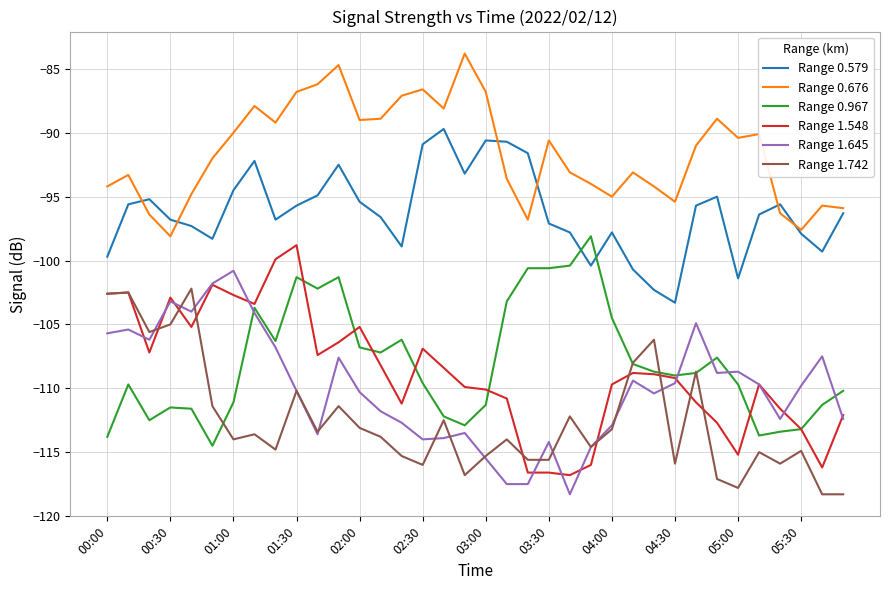

True or false: Range 0.579 and Range 1.742 cross at least once.

False